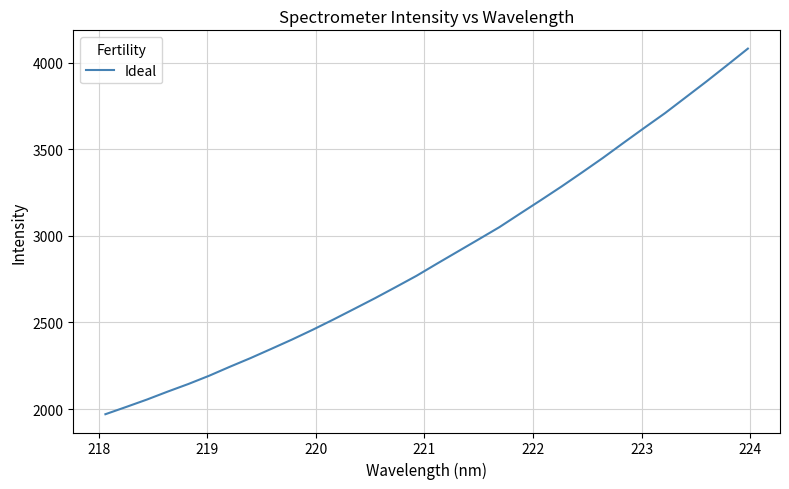

What is the minimum value shown in the chart?

1970.8